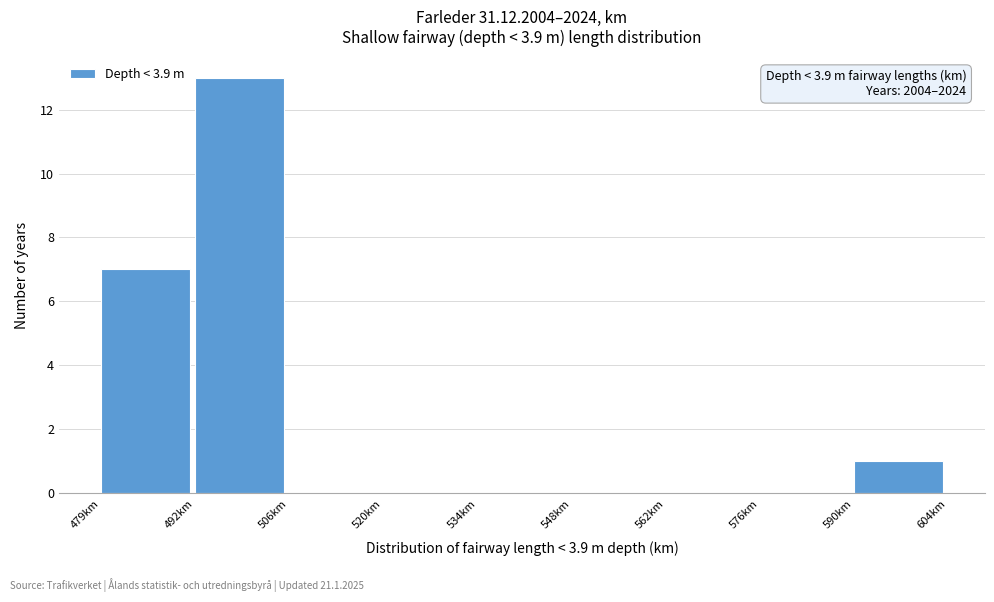

Which range on the x-axis has the tallest bar?

492 to 506